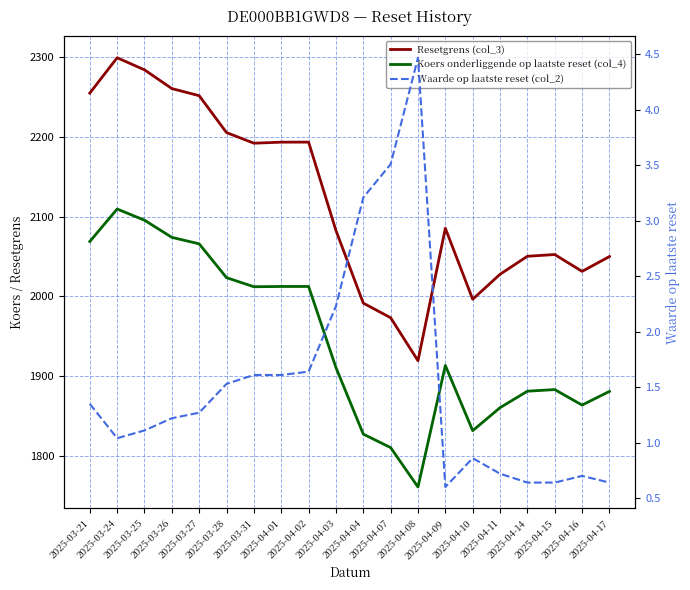

Is it true that Koers onderliggende op laatste reset (col_4) equals 2023.3 at 2025-03-28?

True